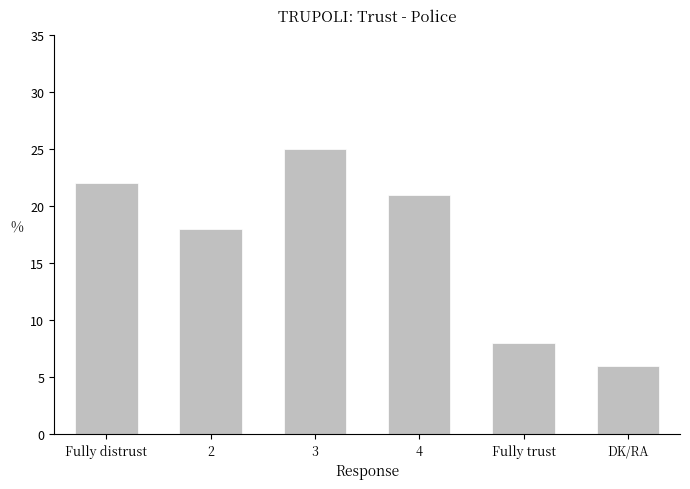

Rank the categories by value from lowest to highest.

DK/RA, Fully trust, 2, 4, Fully distrust, 3